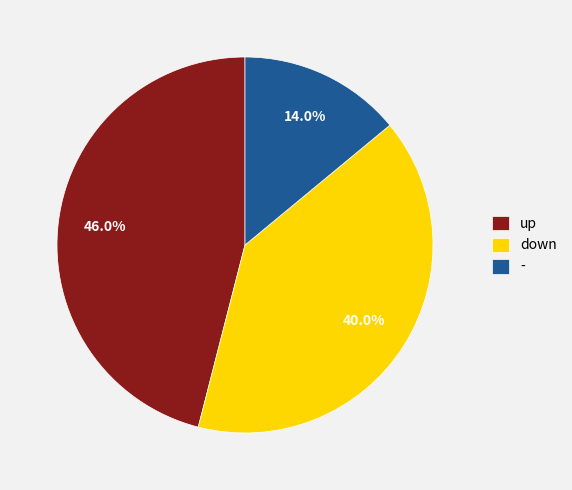

Which slice is the largest?

up